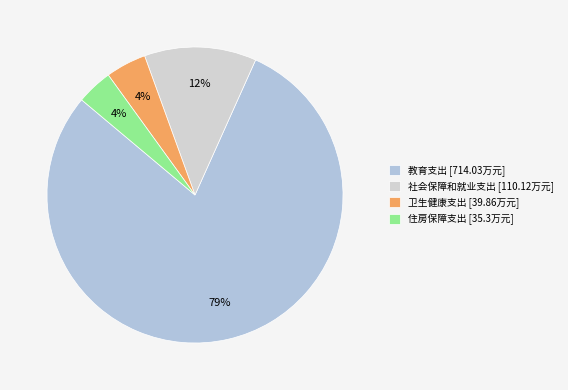

True or false: 住房保障支出 accounts for 18% of the total.

False